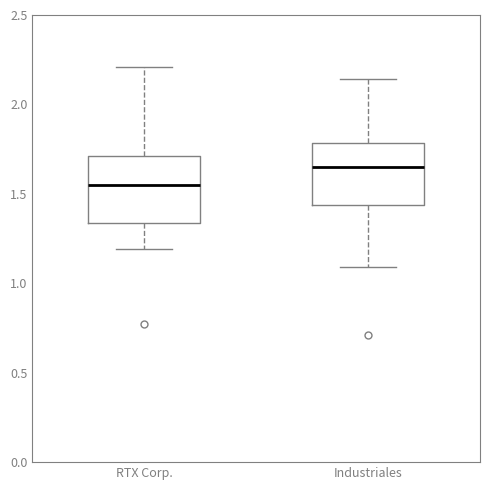

Reading left to right, transcribe this box plot: for each box, give where its median line is, the range the box spans, and where its two whiskers end, as read against the y-axis. The values are not printed on the chart, so give them approximately, as read against the axis.

RTX Corp.: median 1.55, box 1.35 to 1.70, whiskers 1.20 to 2.20
Industriales: median 1.65, box 1.45 to 1.80, whiskers 1.10 to 2.15